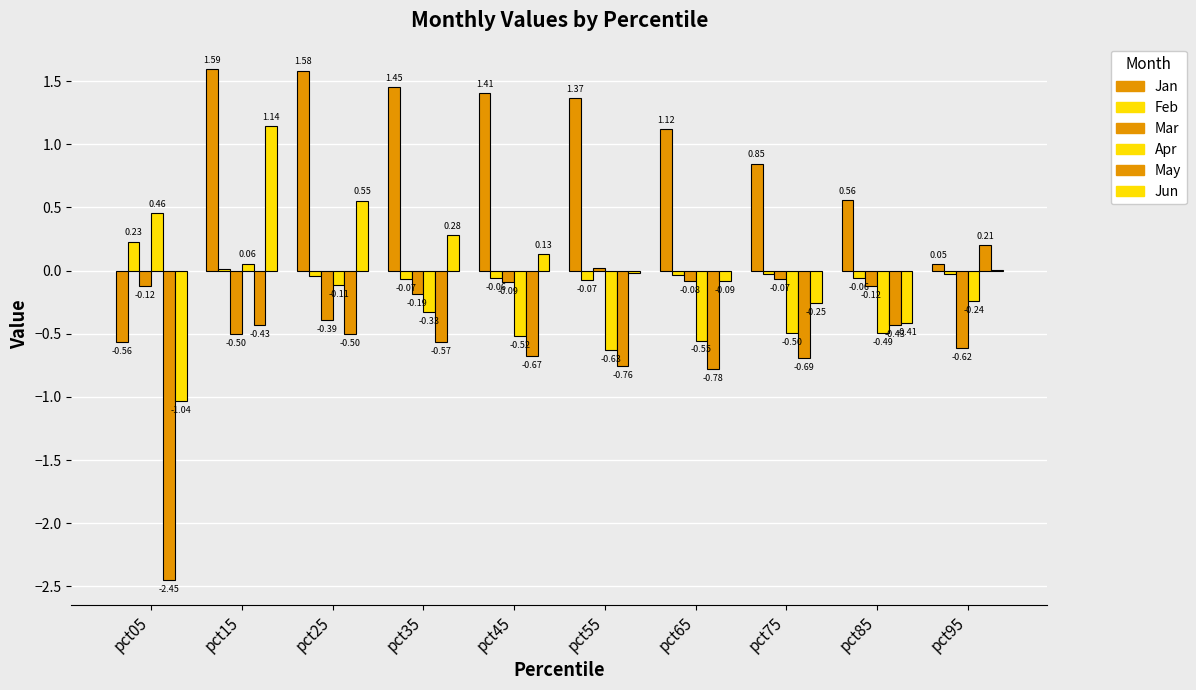

Are the bars grouped side by side (vs. stacked)?

Yes